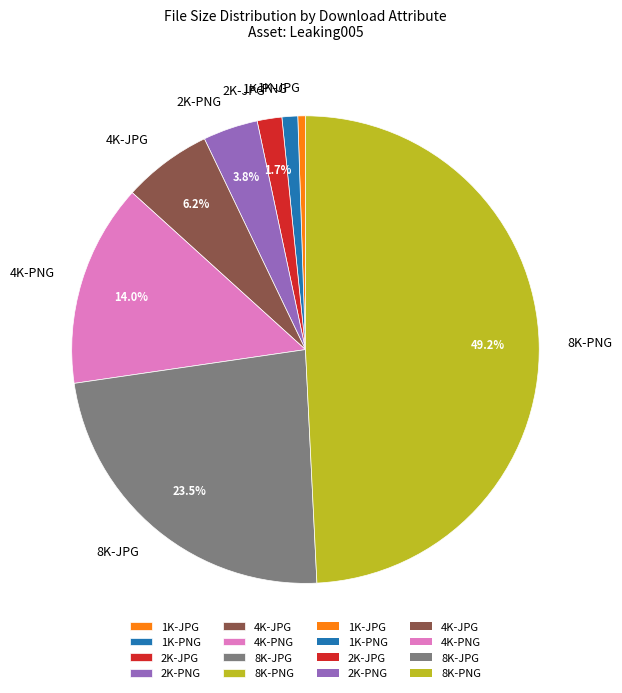

Does 8K-PNG represent more than half of the total?

No